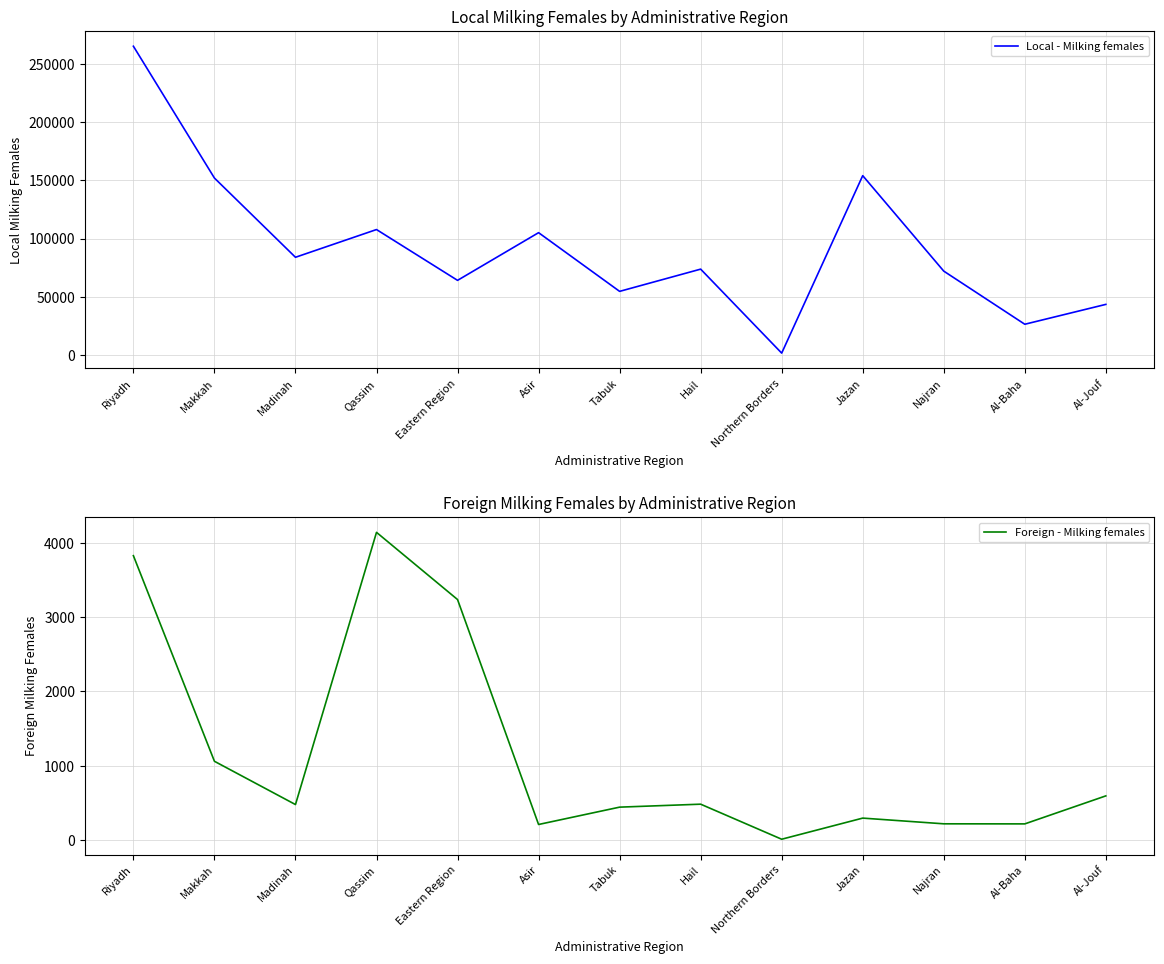

How many lines are shown in the chart?

2